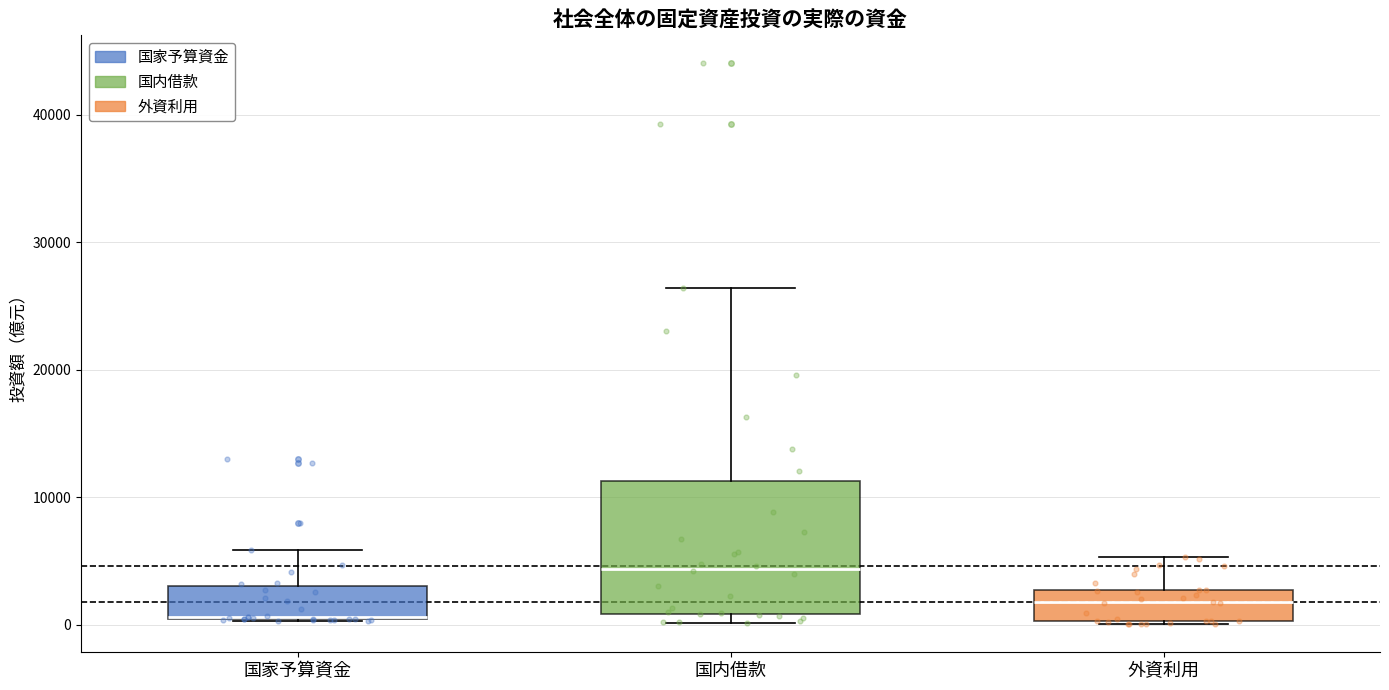

Reading left to right, read every box against the y-axis: the position of its median line, the range the box covers, and the ends of its whiskers. The values are not printed on the chart, so give them approximately, as read against the axis.

国家予算資金: median 1000, box 0 to 3000, whiskers 0 to 6000
国内借款: median 4000, box 1000 to 11000, whiskers 0 to 26000
外資利用: median 2000, box 0 to 3000, whiskers 0 to 5000